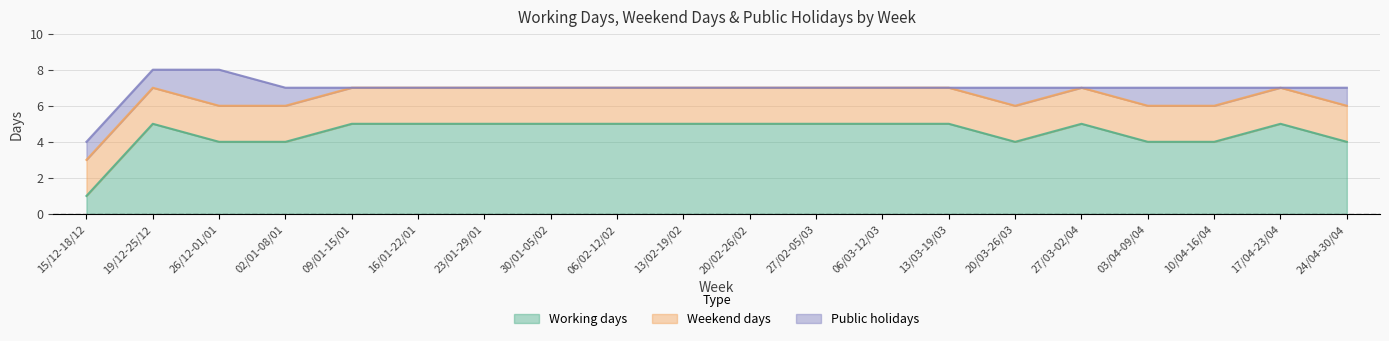

True or false: Working days and Public holidays cross at least once.

False